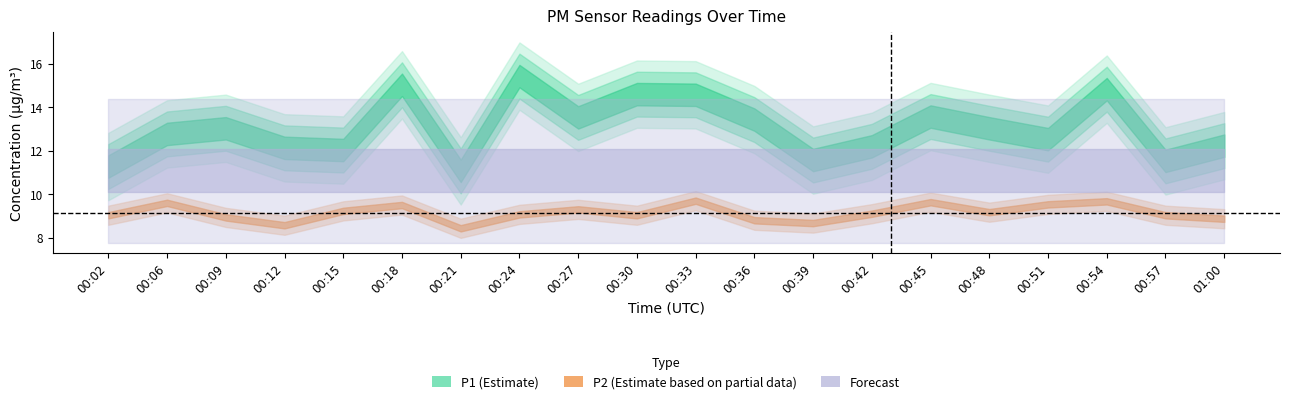

Is it true that P1 equals 13.0 at 00:48?

True